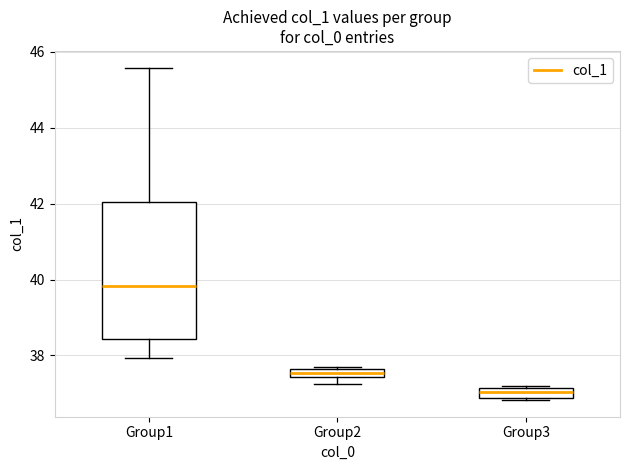

Where does the upper whisker of the box for Group1 end on the y-axis? The values are not printed on the chart, so give them approximately, as read against the axis.

45.6